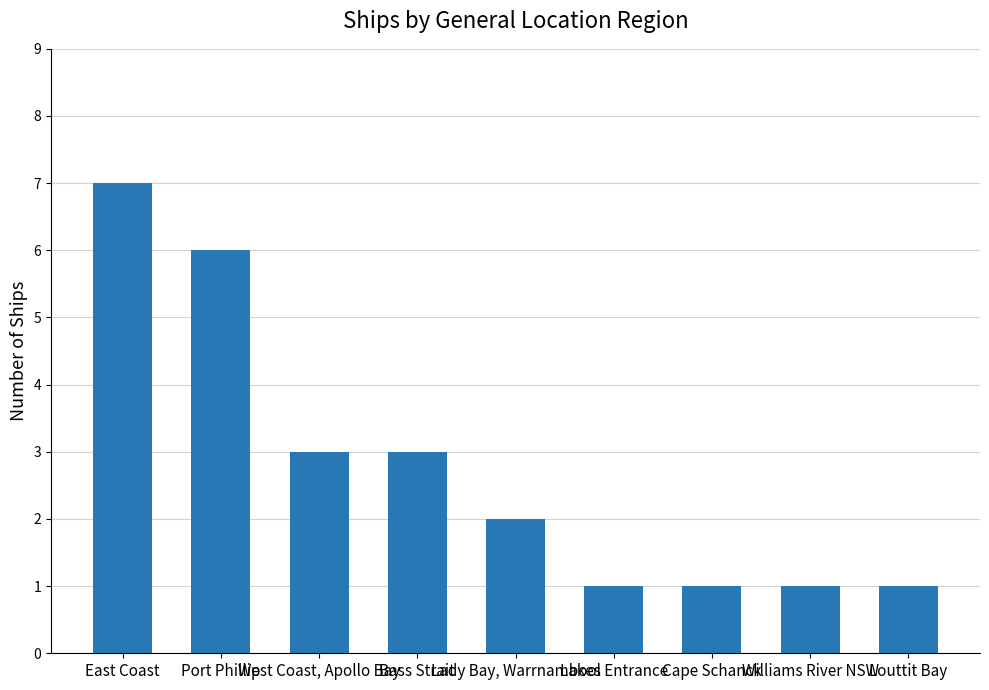

What is the average value?

3